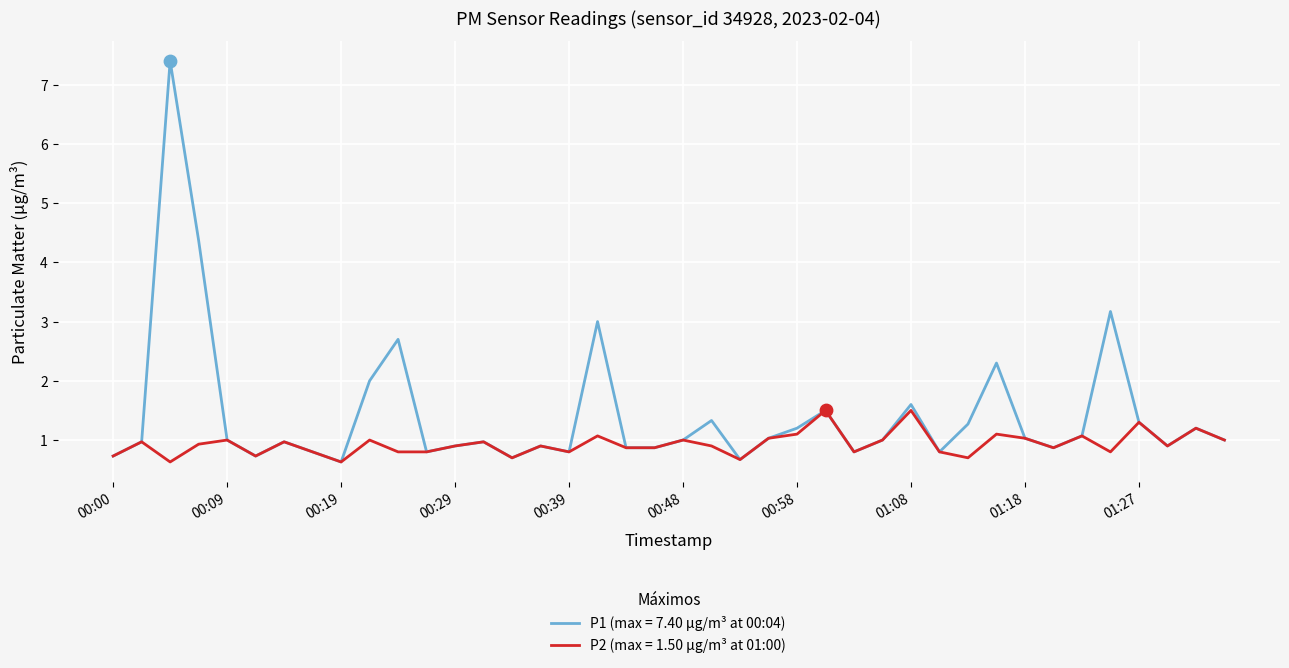

Which series has the largest total across all categories?

P1 (max = 7.40 µg/m³ at 00:04)